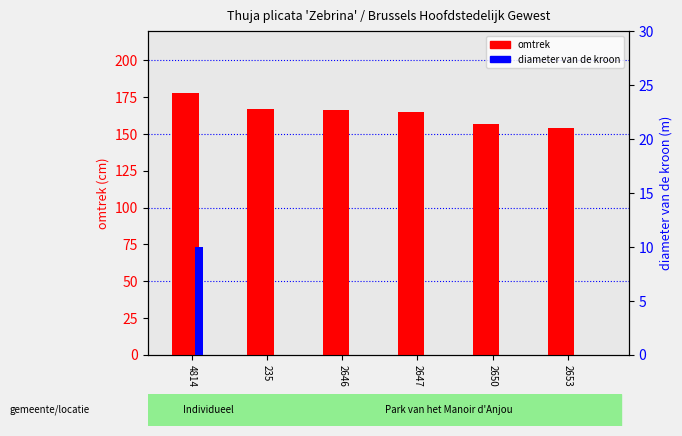

What is the greatest value displayed?

178